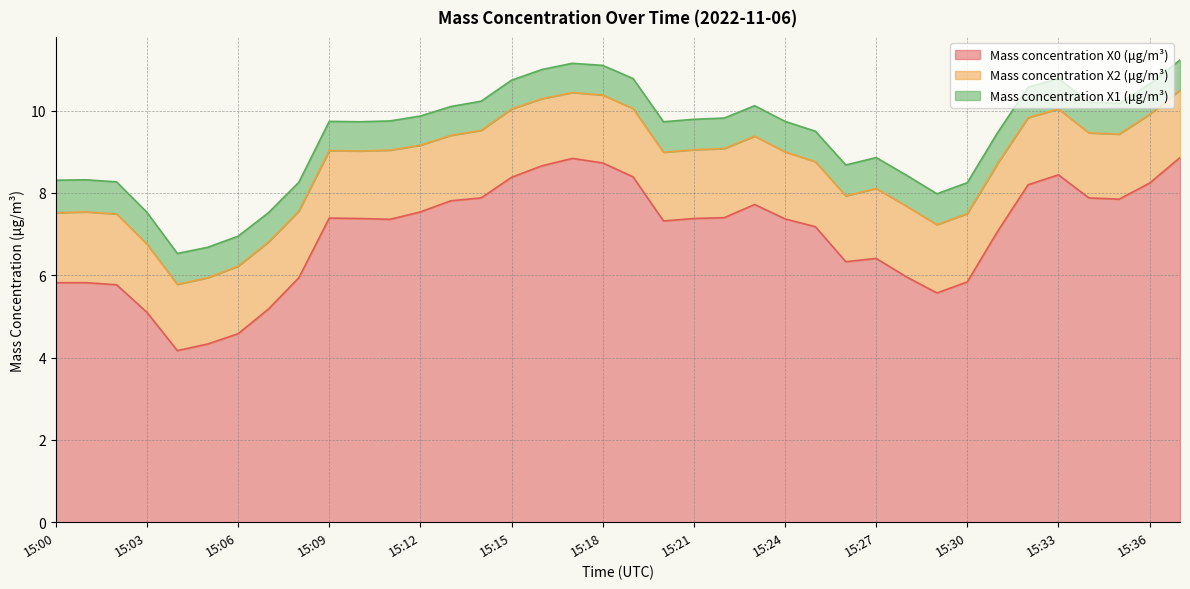

Rank the series by their maximum value, from highest to lowest.

Mass concentration X0 (μg/m³), Mass concentration X2 (μg/m³), Mass concentration X1 (μg/m³)